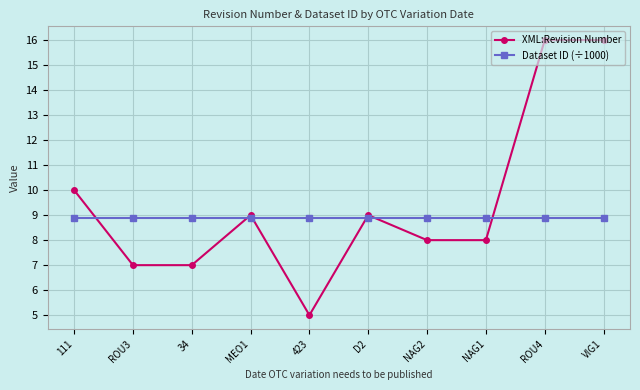

How many times do Dataset ID (÷1000) and XML:Revision Number cross each other?

6